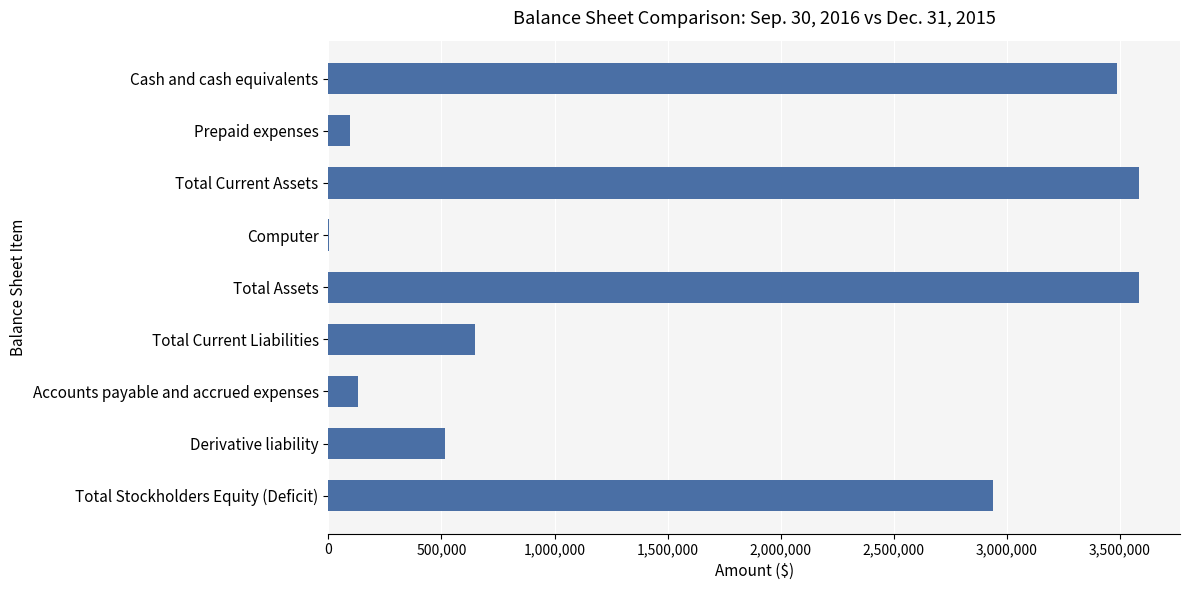

True or false: the data shows 3488978 at Cash and cash equivalents.

True